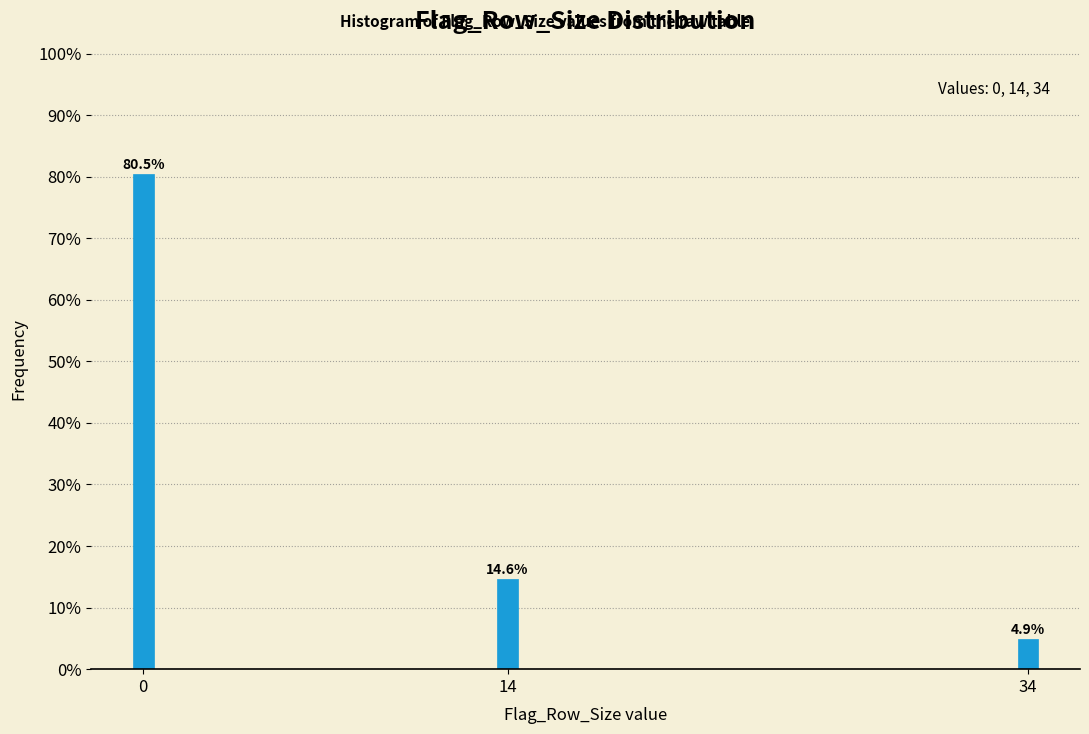

Reading left to right, extract all data points from this chart.

0=80.5	14=14.6	34=4.9